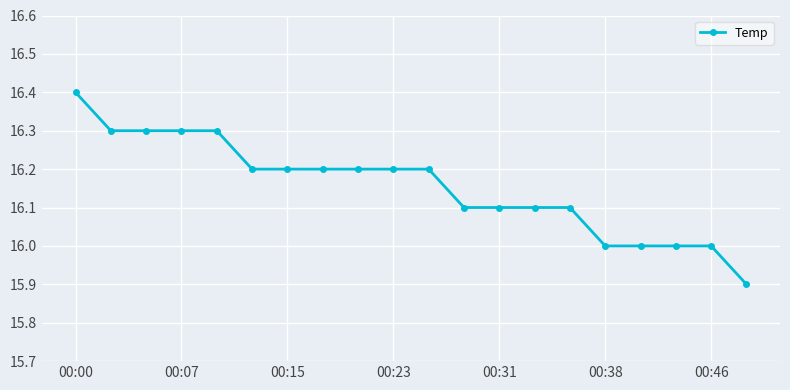

What is the maximum value shown in the chart?

16.4